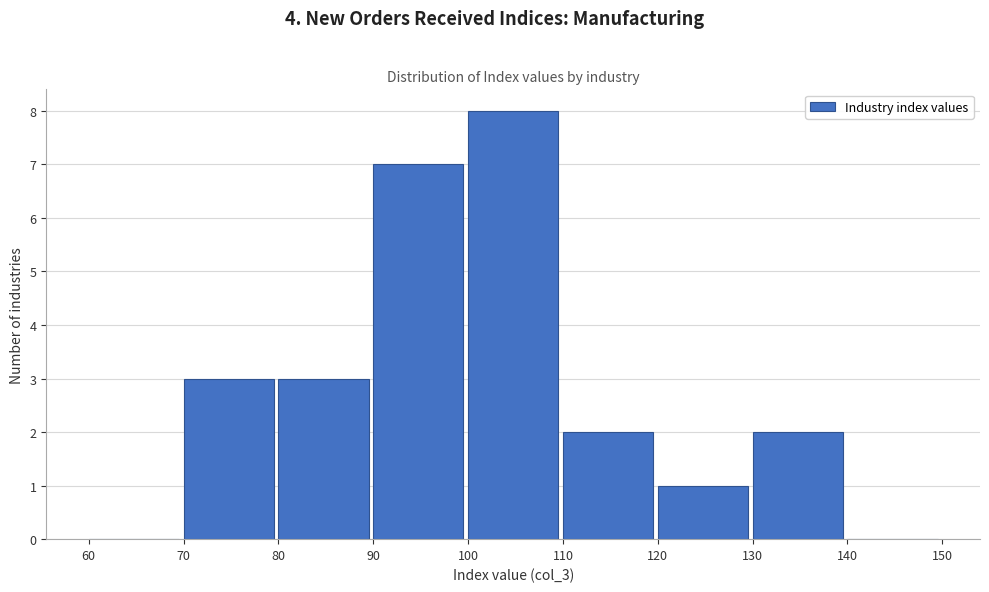

Reading left to right, transcribe this chart: for each bar, give the range it covers on the x-axis and its height. The values are not printed on the chart, so give them approximately, as read against the axis.

60 to 70: 0
70 to 80: 3
80 to 90: 3
90 to 100: 7
100 to 110: 8
110 to 120: 2
120 to 130: 1
130 to 140: 2
140 to 150: 0